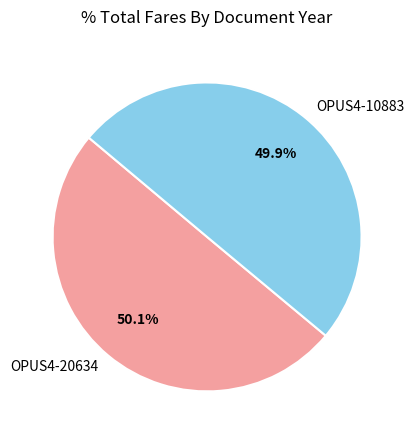

What percentage is NOT represented by OPUS4-20634?

49.9%